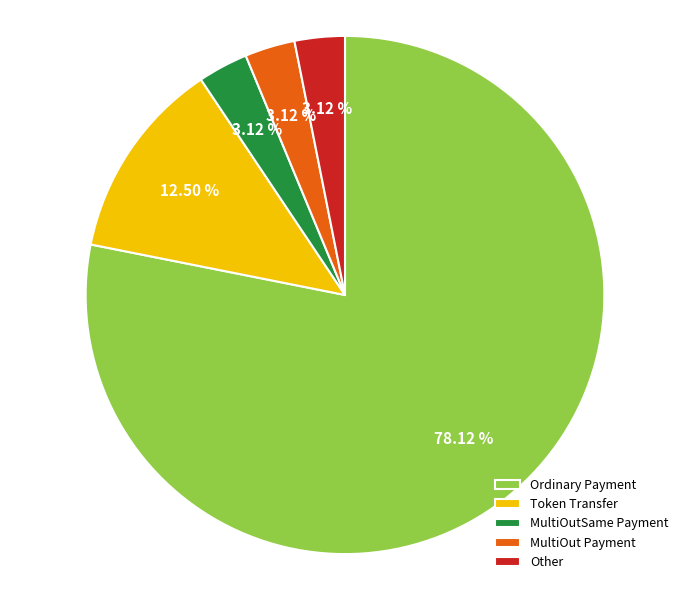

Which has a higher value, MultiOutSame Payment or Ordinary Payment?

Ordinary Payment